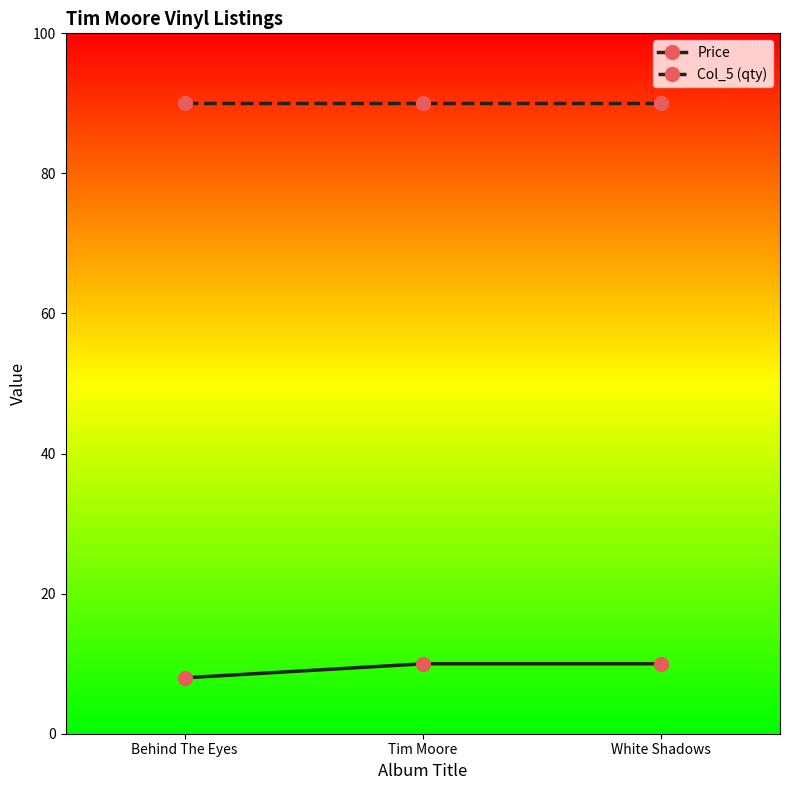

Reading left to right, transcribe all the data shown in this chart.

Price: 8.0	10.0	10.0
Col_5 (qty): 90.0	90.0	90.0